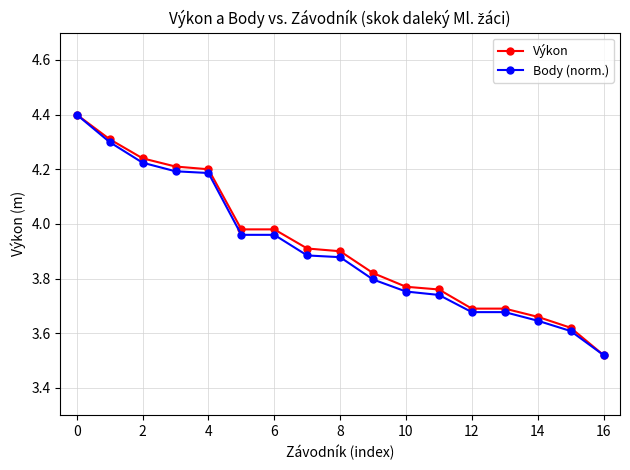

Does the chart display data point markers on the line(s)?

Yes